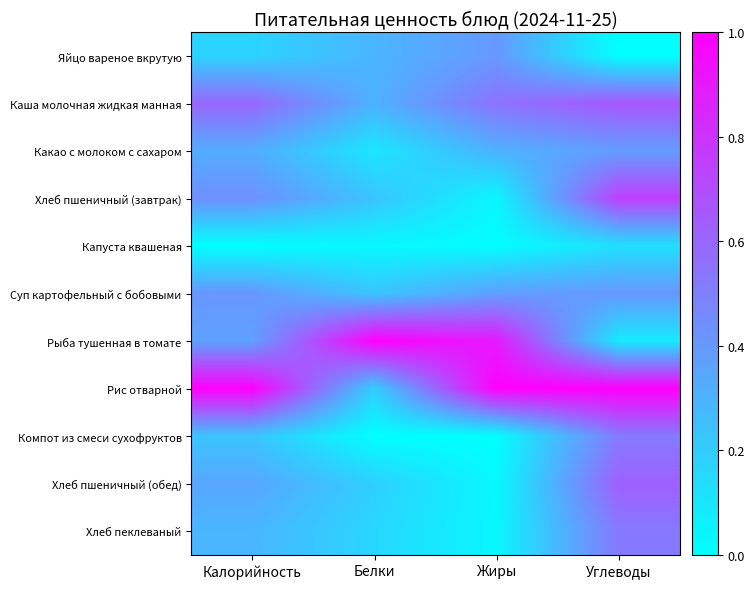

Which label corresponds to the smallest value in the chart?

Углеводы